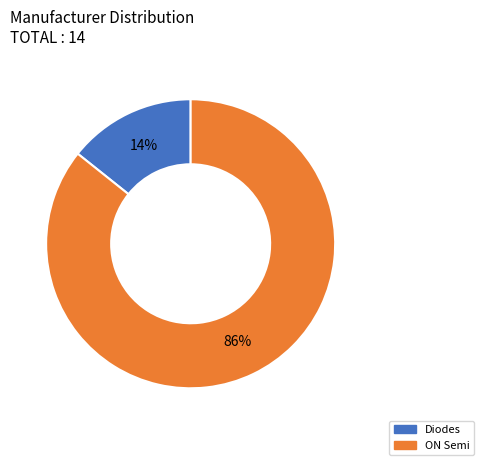

True or false: Diodes accounts for 7% of the total.

False